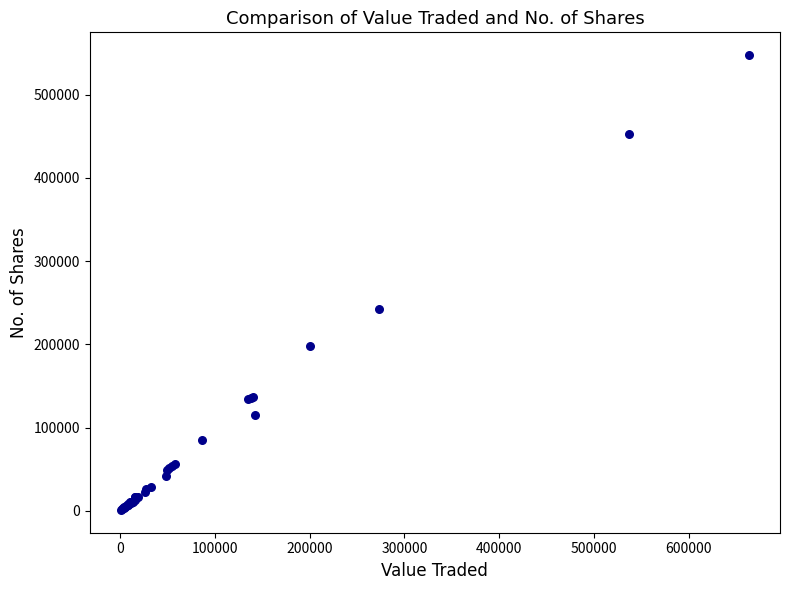

What Y value in the scatter plot is closest to 274244?

242682